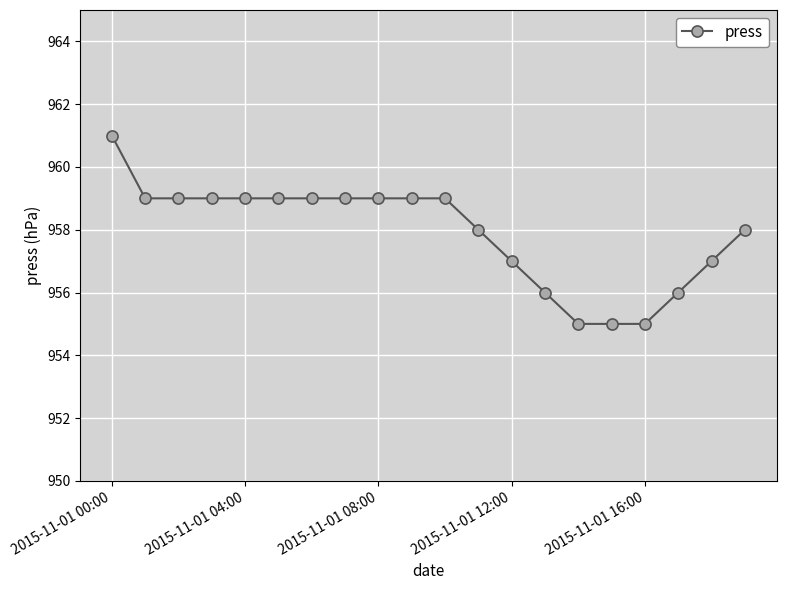

What is the greatest value displayed?

961